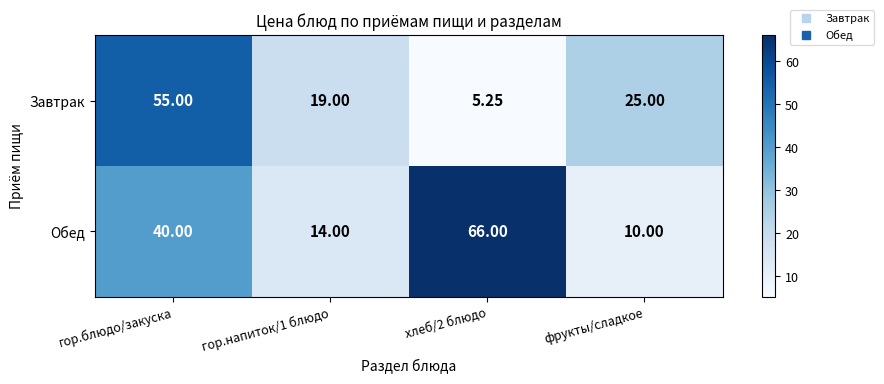

Which category has the lowest value in the Обед series?

фрукты/сладкое